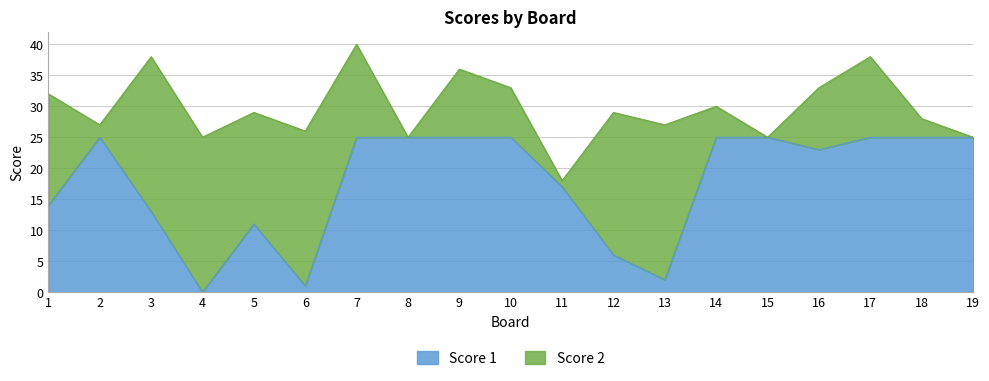

Which label corresponds to the smallest value in the chart?

4